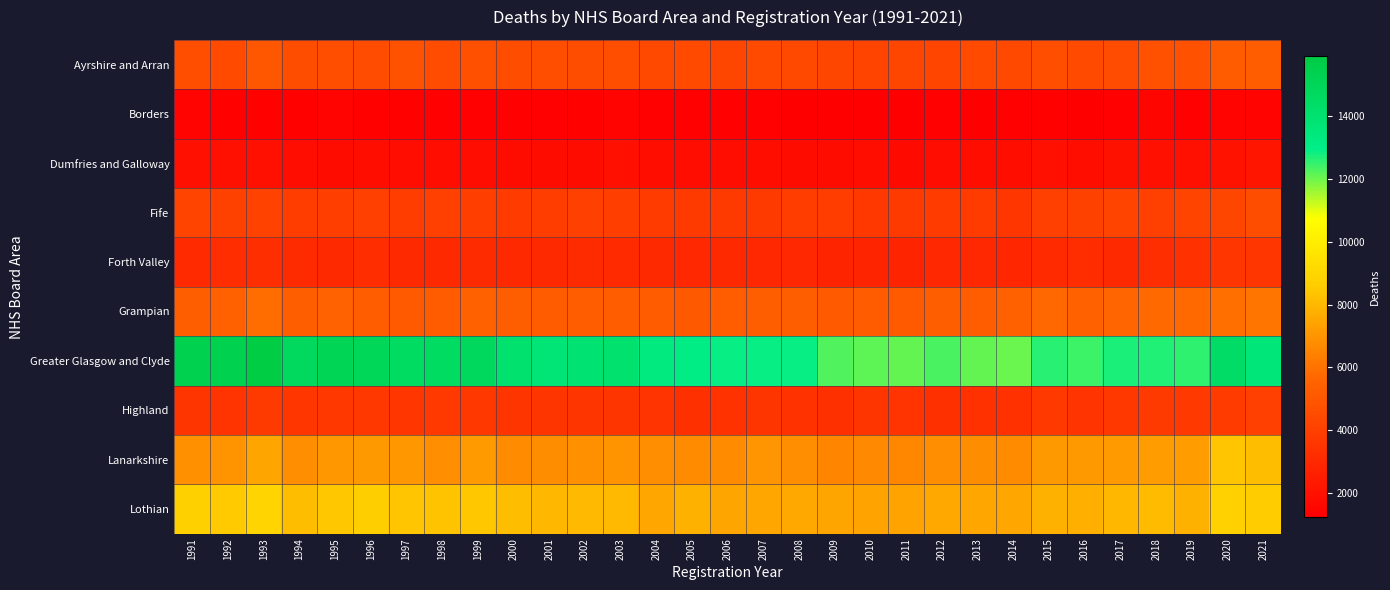

Count the number of data series in this chart.

10